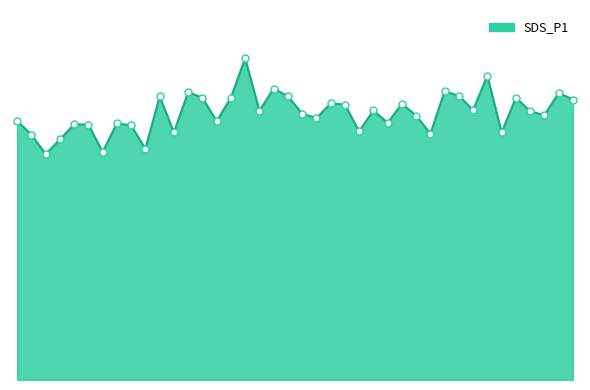

Reading left to right, list all the values displayed in this chart.

33.0	31.3	28.8	30.7	32.6	32.6	29.1	32.7	32.5	29.5	36.2	31.6	36.7	36.0	33.0	36.0	41.0	34.3	37.2	36.2	34.0	33.4	35.3	35.1	31.7	34.4	32.8	35.2	33.7	31.4	36.8	36.2	34.4	38.8	31.6	36.0	34.3	33.8	36.6	35.8